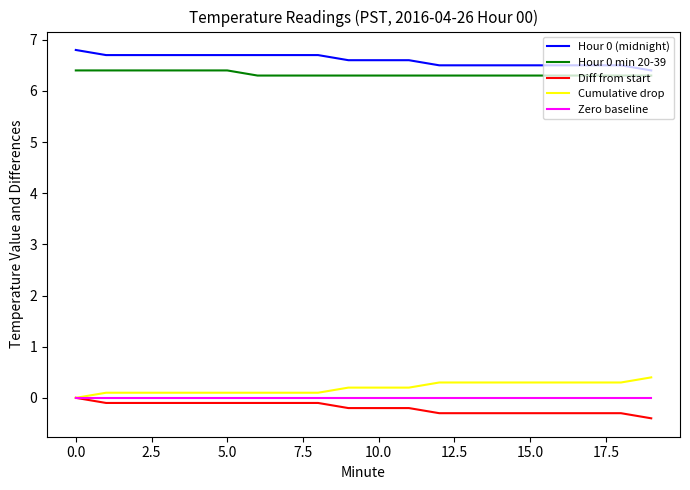

True or false: Hour 0 (midnight) and Diff from start cross at least once.

False